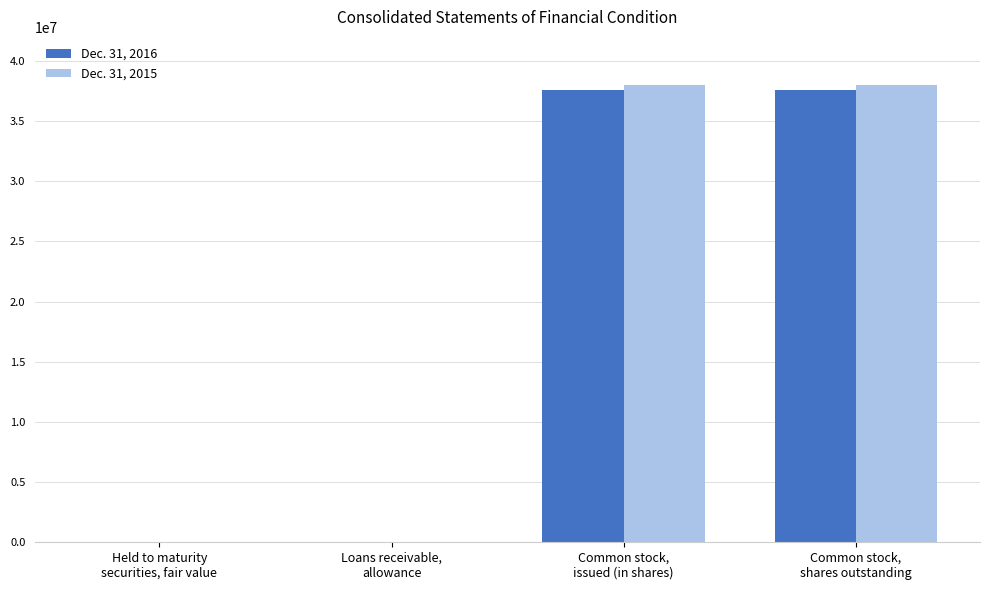

What is the greatest value displayed?

37987722